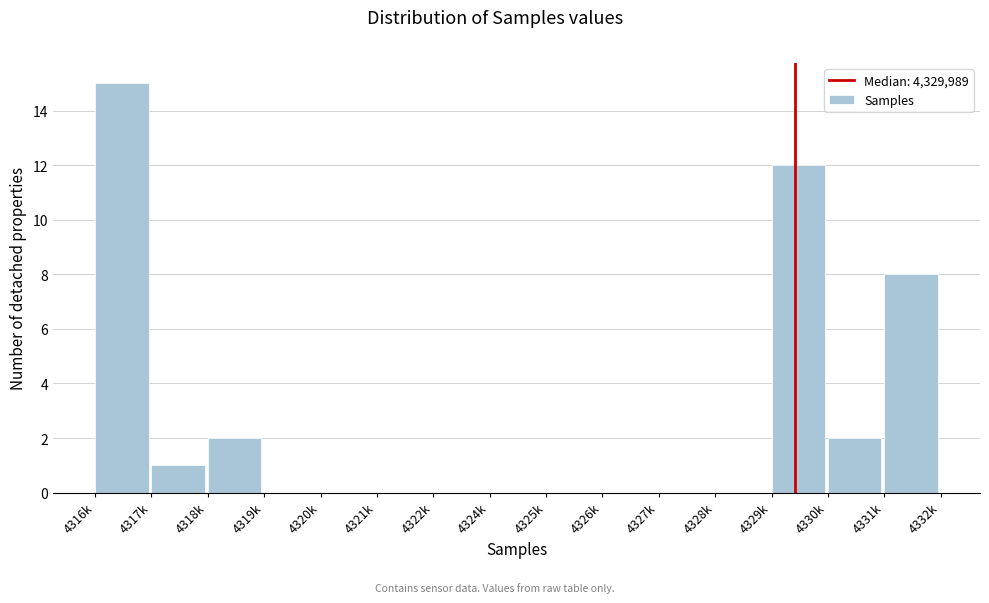

Reading left to right, what are all the values shown in this chart?

4316k=15	4317k=1	4318k=2	4319k=0	4320k=0	4321k=0	4322k=0	4324k=0	4325k=0	4326k=0	4327k=0	4328k=0	4329k=12	4330k=2	4331k=8